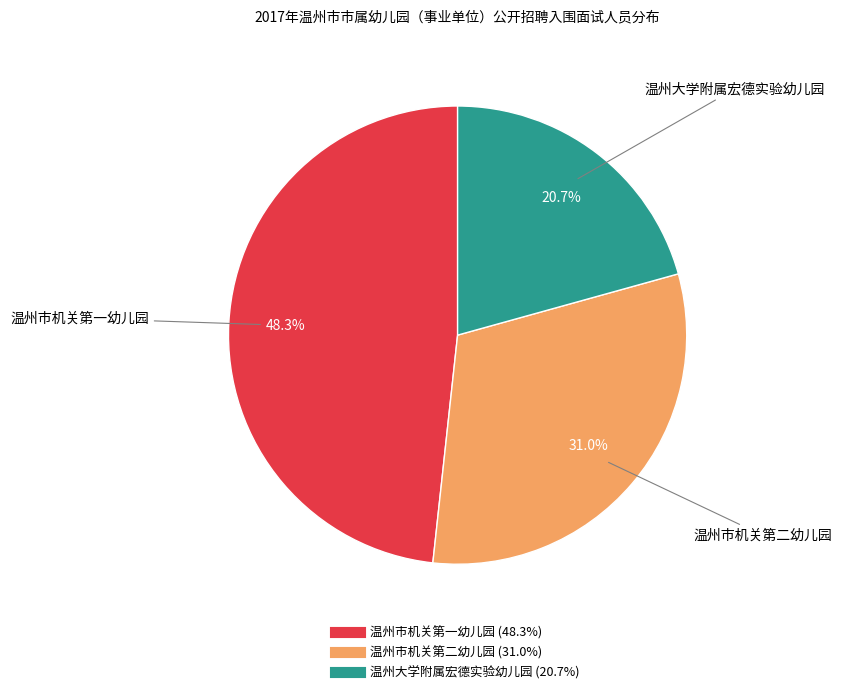

How many segments does this pie chart have?

3